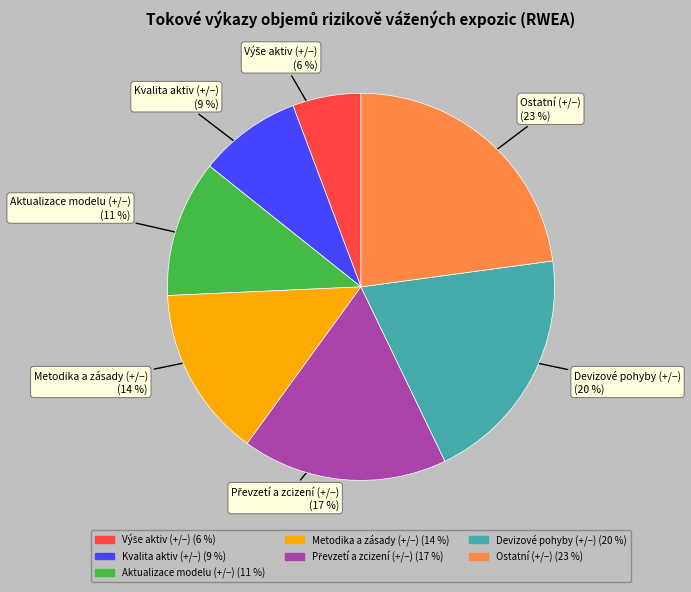

How many slices are in this pie chart?

7